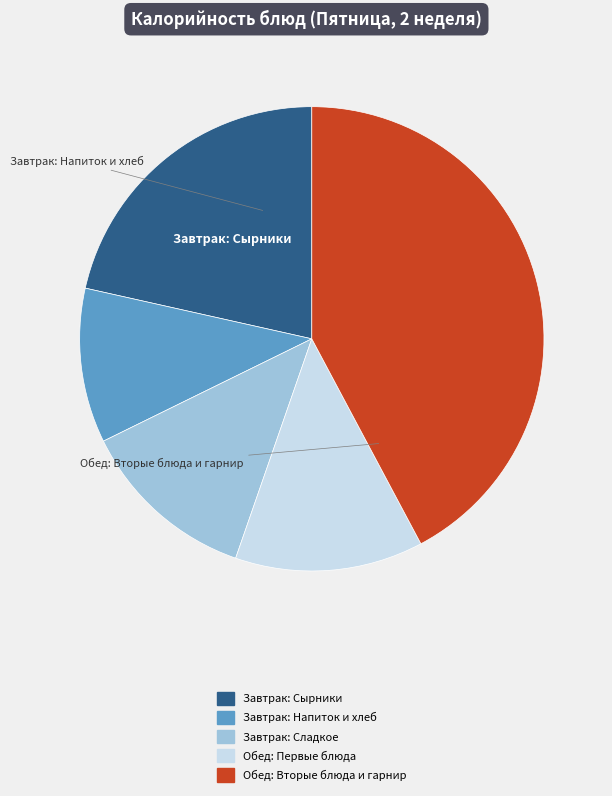

Does any single category account for the majority?

No